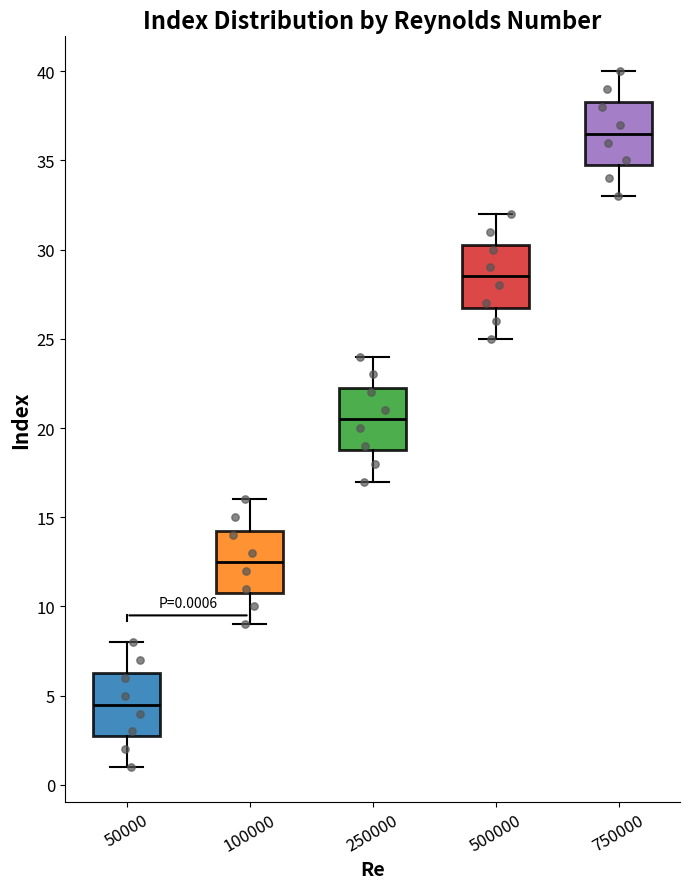

Which box has the lowest median line?

50000